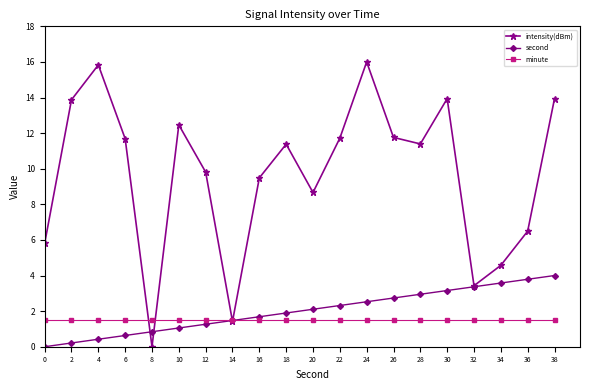

What are all the series names shown in the legend?

intensity(dBm), second, minute